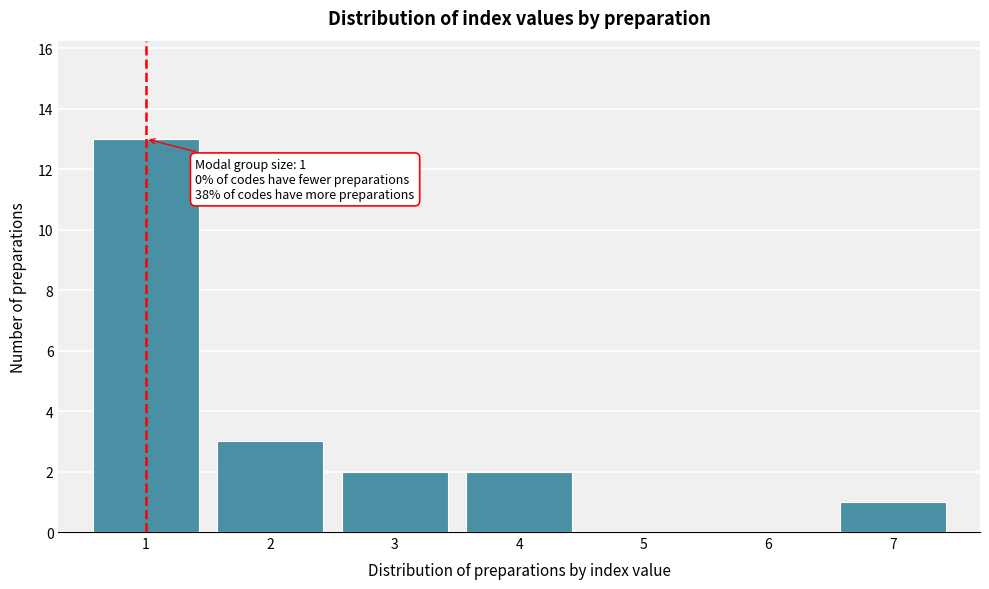

Over which range of the x-axis is the bar tallest?

0.5 to 1.5